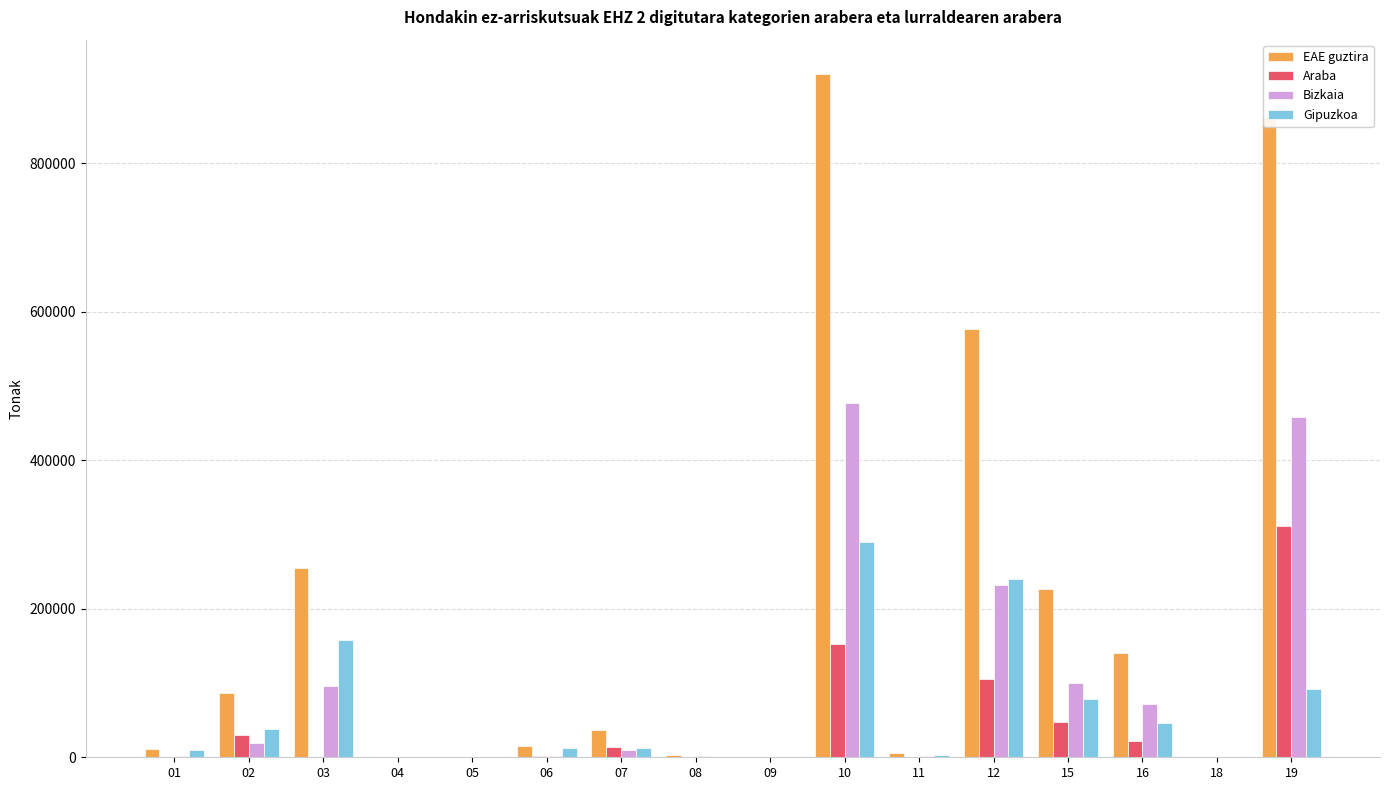

The Araba series shows 0.0 at 01. True or false?

True